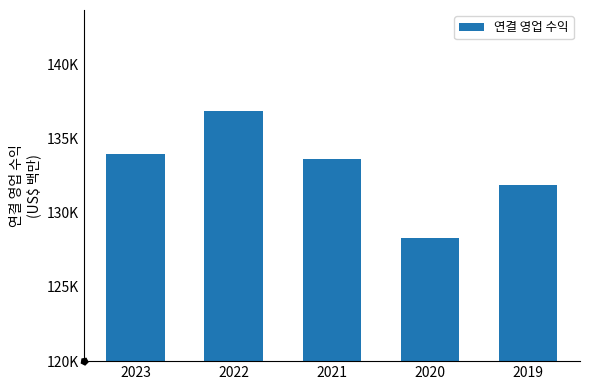

Are the bars horizontal?

No